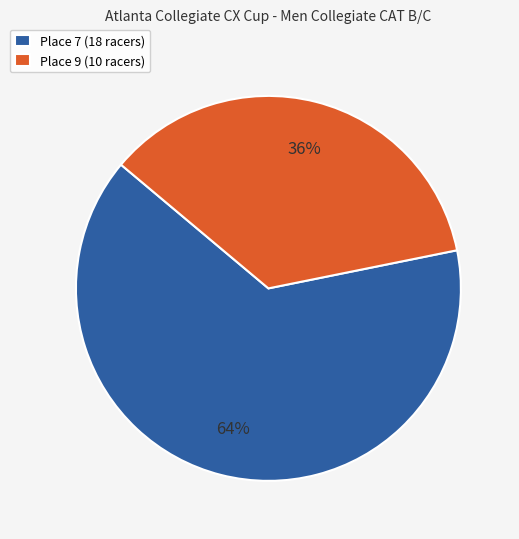

What is the majority slice?

Place 7 (18 racers)